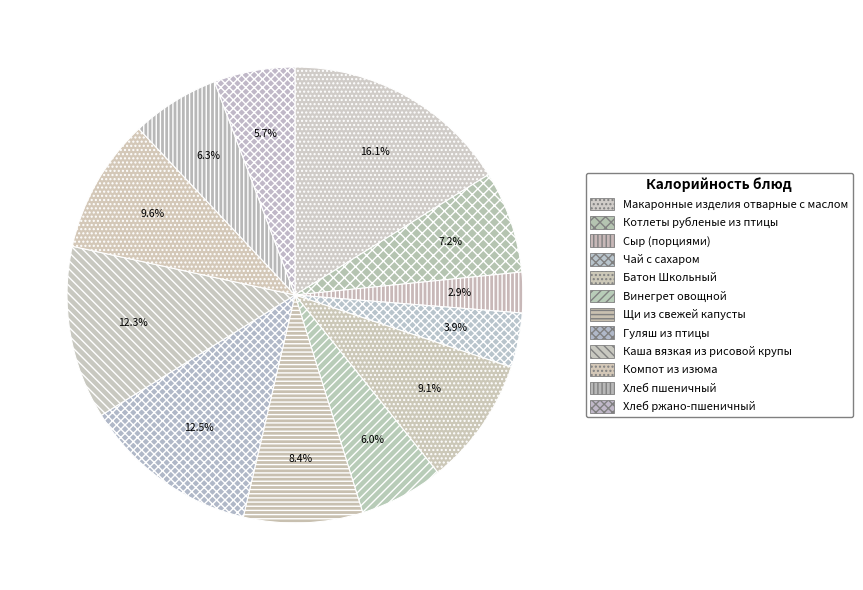

Is it true that Котлеты рубленые из птицы is 7% of the pie?

True